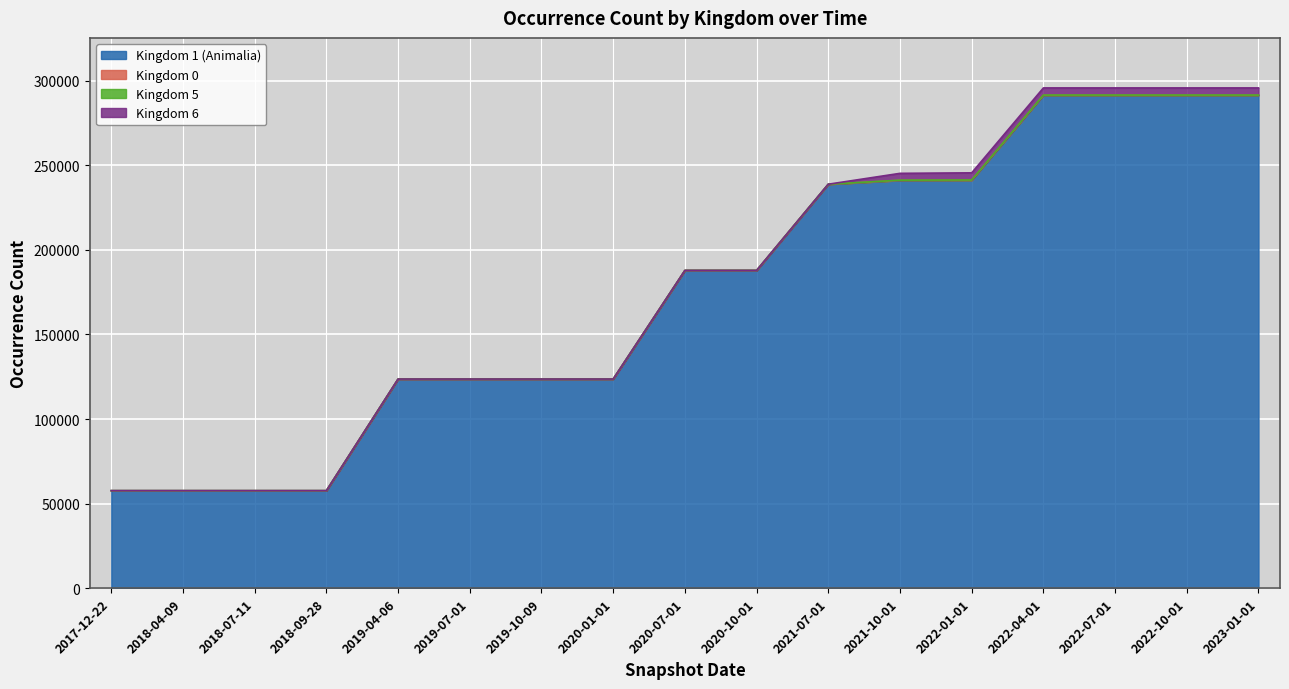

Reading left to right, what are all the values shown in this chart?

Kingdom 1 (Animalia): 2017-12-22=57671	2018-04-09=57671	2018-07-11=57671	2018-09-28=57671	2019-04-06=123636	2019-07-01=123636	2019-10-09=123636	2020-01-01=123636	2020-07-01=187821	2020-10-01=187821	2021-07-01=238780	2021-10-01=241032	2022-01-01=241139	2022-04-01=291318	2022-07-01=291318	2022-10-01=291318	2023-01-01=291318
Kingdom 0: 2017-12-22=0	2018-04-09=0	2018-07-11=0	2018-09-28=0	2019-04-06=0	2019-07-01=0	2019-10-09=0	2020-01-01=0	2020-07-01=0	2020-10-01=0	2021-07-01=0	2021-10-01=59	2022-01-01=61	2022-04-01=61	2022-07-01=61	2022-10-01=61	2023-01-01=61
Kingdom 5: 2017-12-22=0	2018-04-09=0	2018-07-11=0	2018-09-28=0	2019-04-06=0	2019-07-01=0	2019-10-09=0	2020-01-01=0	2020-07-01=0	2020-10-01=0	2021-07-01=0	2021-10-01=83	2022-01-01=83	2022-04-01=83	2022-07-01=83	2022-10-01=83	2023-01-01=83
Kingdom 6: 2017-12-22=0	2018-04-09=0	2018-07-11=0	2018-09-28=0	2019-04-06=0	2019-07-01=0	2019-10-09=0	2020-01-01=0	2020-07-01=0	2020-10-01=0	2021-07-01=0	2021-10-01=4028	2022-01-01=4219	2022-04-01=4219	2022-07-01=4219	2022-10-01=4219	2023-01-01=4219